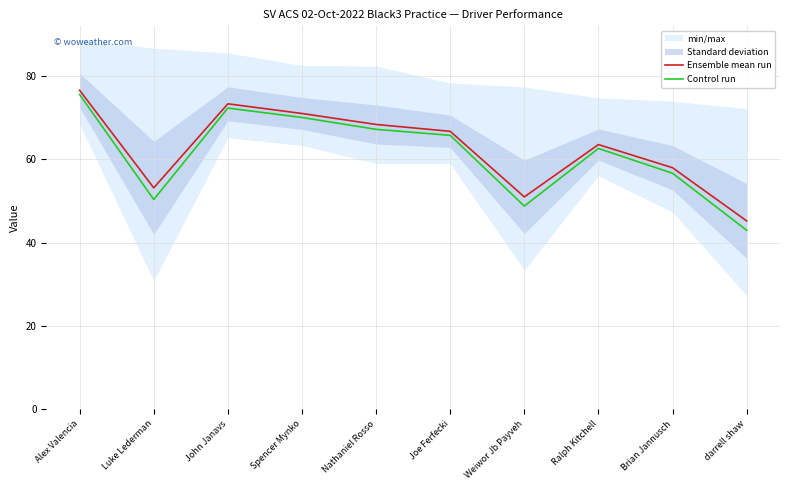

List the labels in order of Ensemble mean run value, smallest first.

darrell shaw, Weiwor Jb Payveh, Luke Lederman, Brian Jannusch, Ralph Kitchell, Joe Ferfecki, Nathaniel Rosso, Spencer Mynko, John Janavs, Alex Valencia